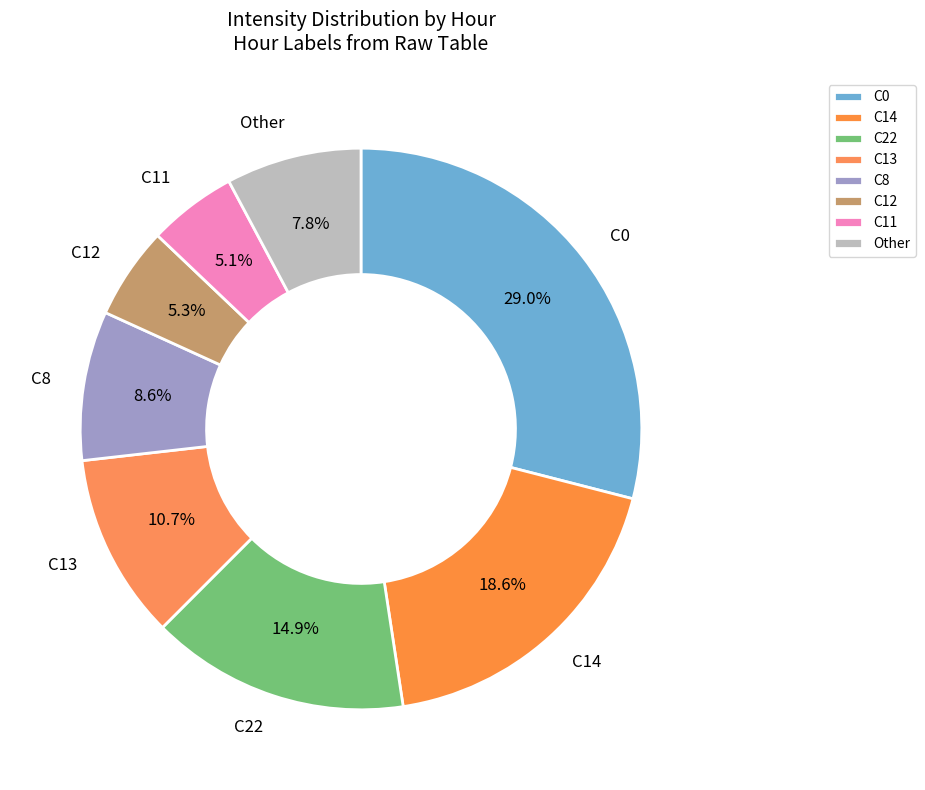

What is the total percentage of C11 and Other?

12.9%